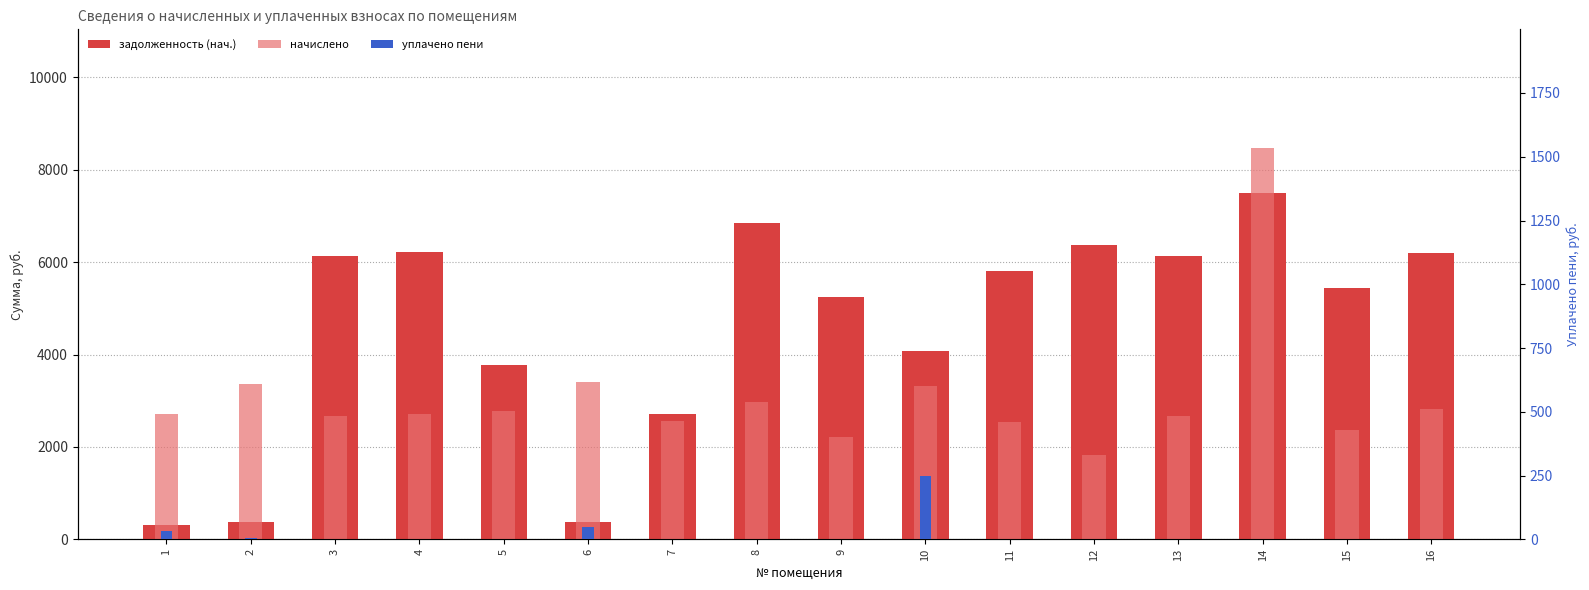

What is the maximum value for задолженность (нач.)?

7496.5